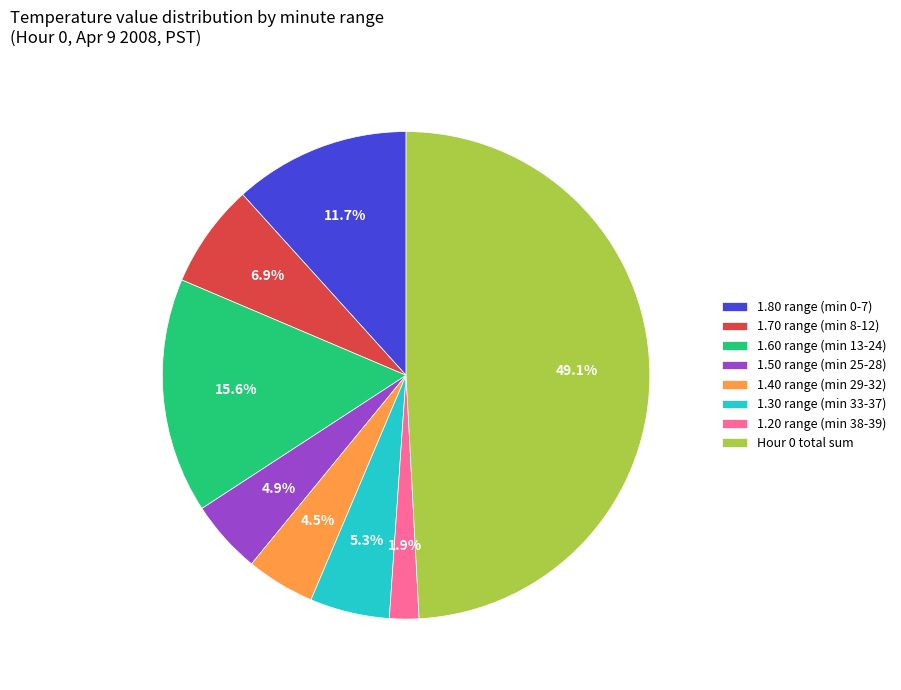

Is there a majority slice in this chart?

No